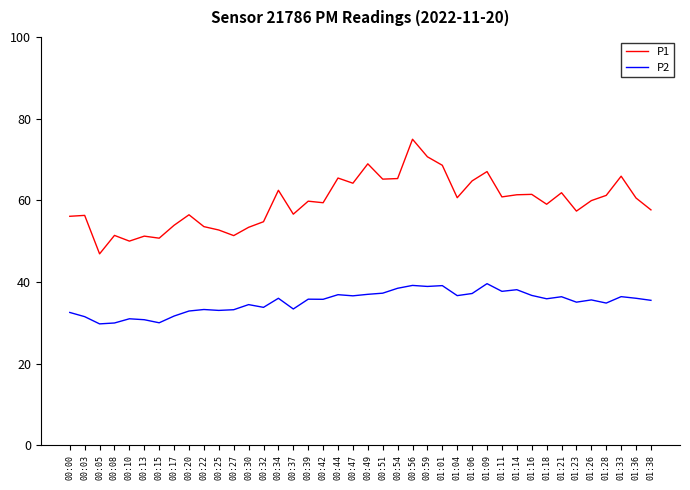

Which series has the largest range (max minus min)?

P1